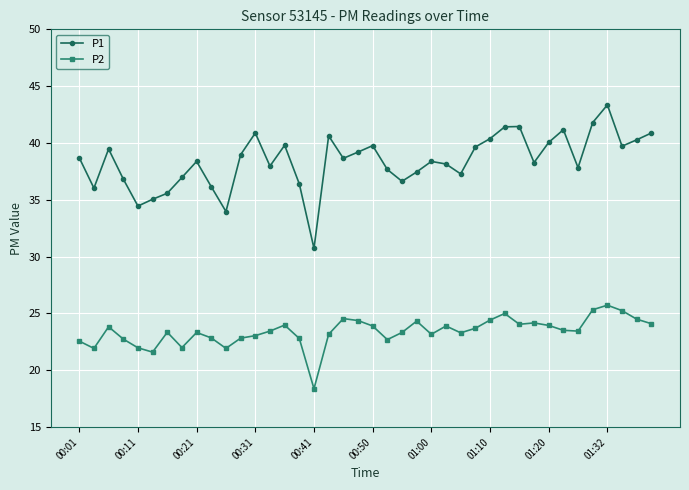

Does the chart have visible grid lines?

Yes